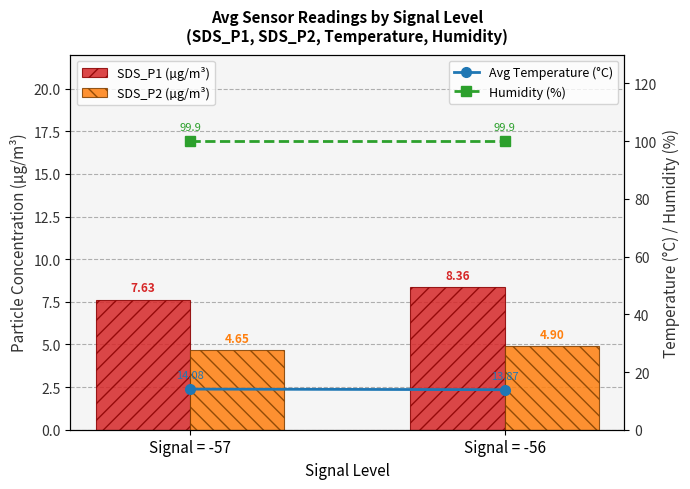

Reading left to right, list all the values displayed in this chart.

SDS_P1 (µg/m³): 7.6	8.4
SDS_P2 (µg/m³): 4.7	4.9
Avg Temperature (°C): 14.1	13.9
Humidity (%): 99.9	99.9